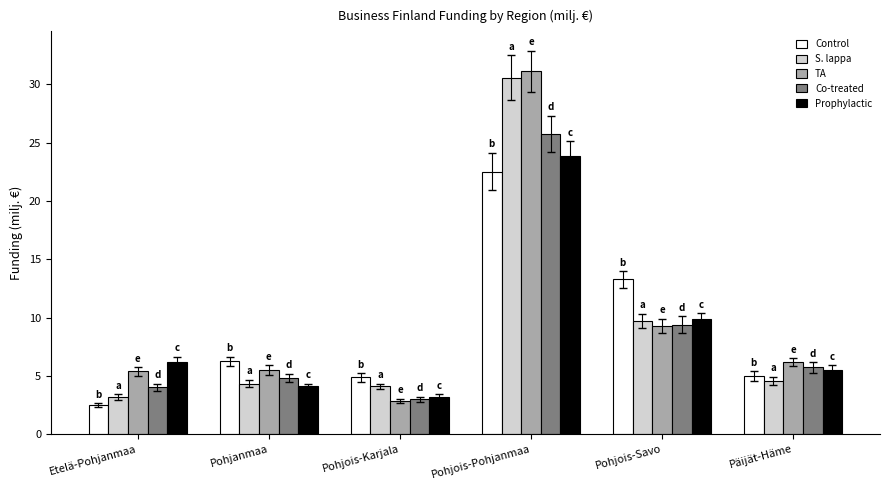

Which category has the highest value in the Prophylactic series?

Pohjois-Pohjanmaa